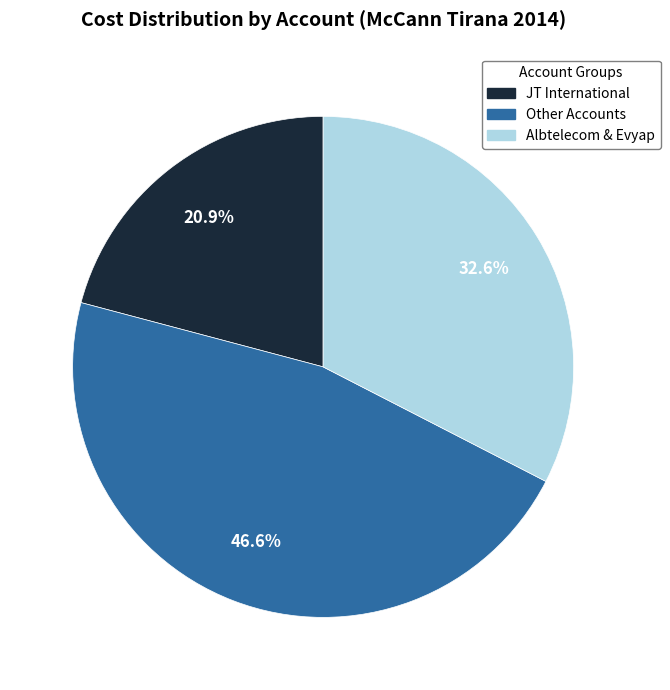

How many segments does this pie chart have?

3